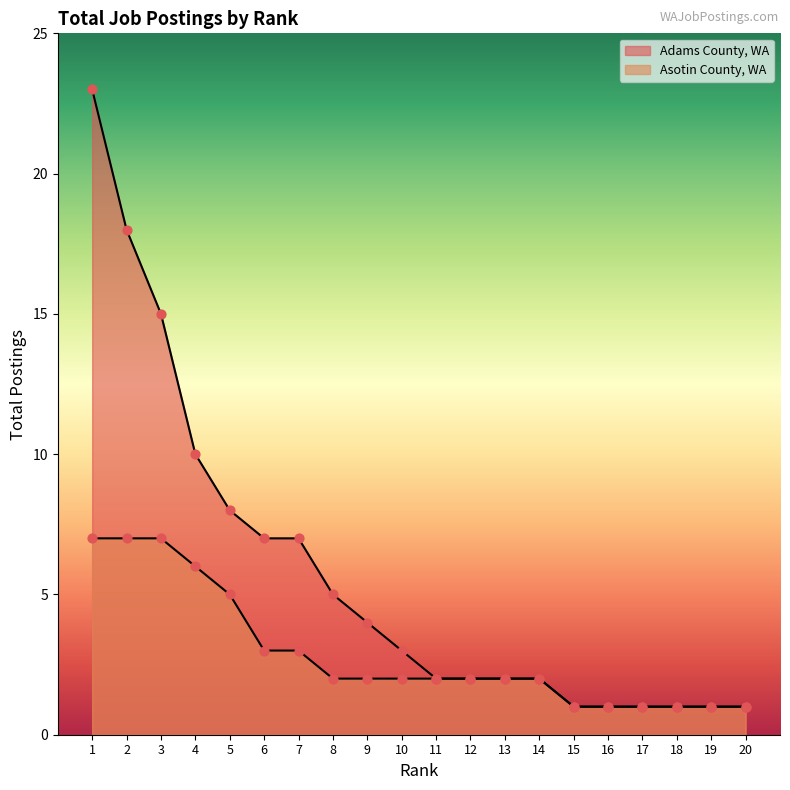

Is the value of Asotin County, WA at 5 greater than the value of Adams County, WA at 11?

Yes